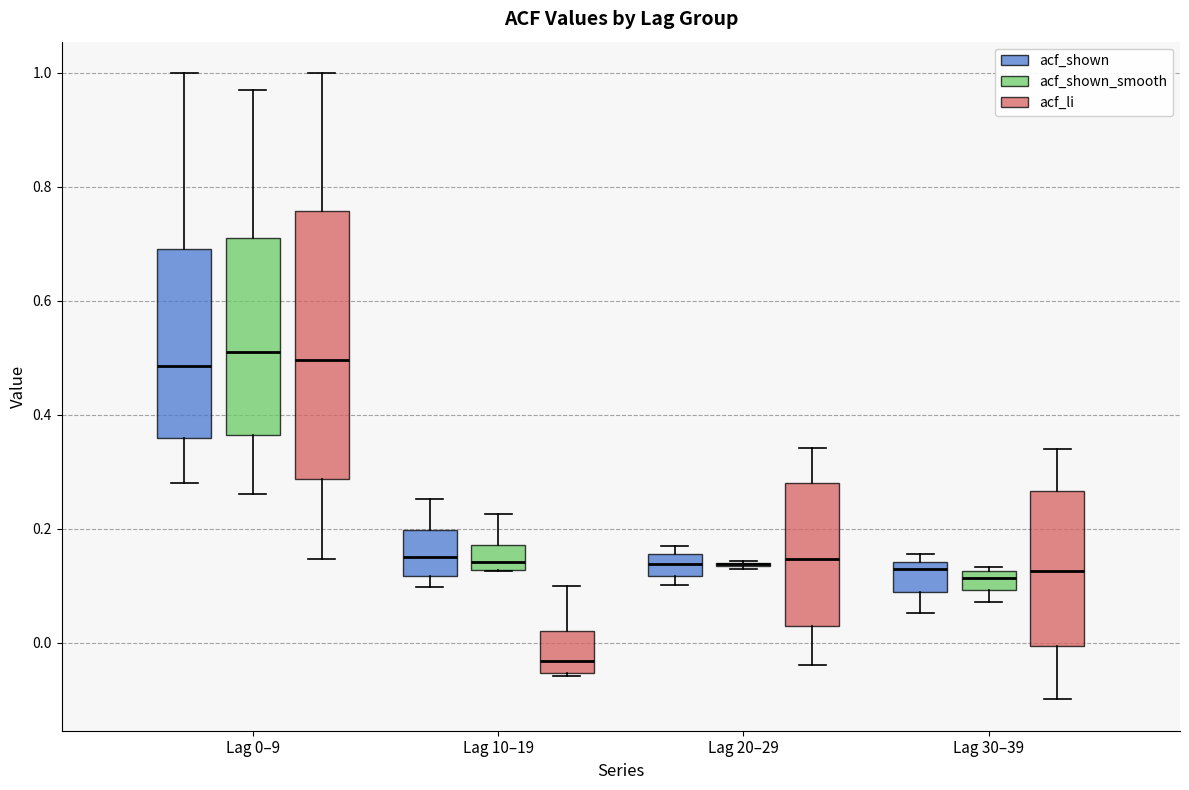

Reading left to right, transcribe this box plot: for each box, give where its median line is, the range the box spans, and where its two whiskers end, as read against the y-axis. The values are not printed on the chart, so give them approximately, as read against the axis.

Lag 0–9 (acf_shown): median 0.48, box 0.36 to 0.70, whiskers 0.28 to 1.00
Lag 0–9 (acf_shown_smooth): median 0.52, box 0.36 to 0.72, whiskers 0.26 to 0.98
Lag 0–9 (acf_li): median 0.50, box 0.28 to 0.76, whiskers 0.14 to 1.00
Lag 10–19 (acf_shown): median 0.16, box 0.12 to 0.20, whiskers 0.10 to 0.26
Lag 10–19 (acf_shown_smooth): median 0.14, box 0.12 to 0.18, whiskers 0.12 to 0.22
Lag 10–19 (acf_li): median -0.04, box -0.06 to 0.02, whiskers -0.06 to 0.10
Lag 20–29 (acf_shown): median 0.14, box 0.12 to 0.16, whiskers 0.10 to 0.18
Lag 20–29 (acf_shown_smooth): box collapsed to a line at 0.14, whiskers 0.12 to 0.14
Lag 20–29 (acf_li): median 0.14, box 0.04 to 0.28, whiskers -0.04 to 0.34
Lag 30–39 (acf_shown): median 0.12, box 0.08 to 0.14, whiskers 0.06 to 0.16
Lag 30–39 (acf_shown_smooth): median 0.12 (inside the box), box 0.10 to 0.12, whiskers 0.08 to 0.14
Lag 30–39 (acf_li): median 0.12, box 0.00 to 0.26, whiskers -0.10 to 0.34